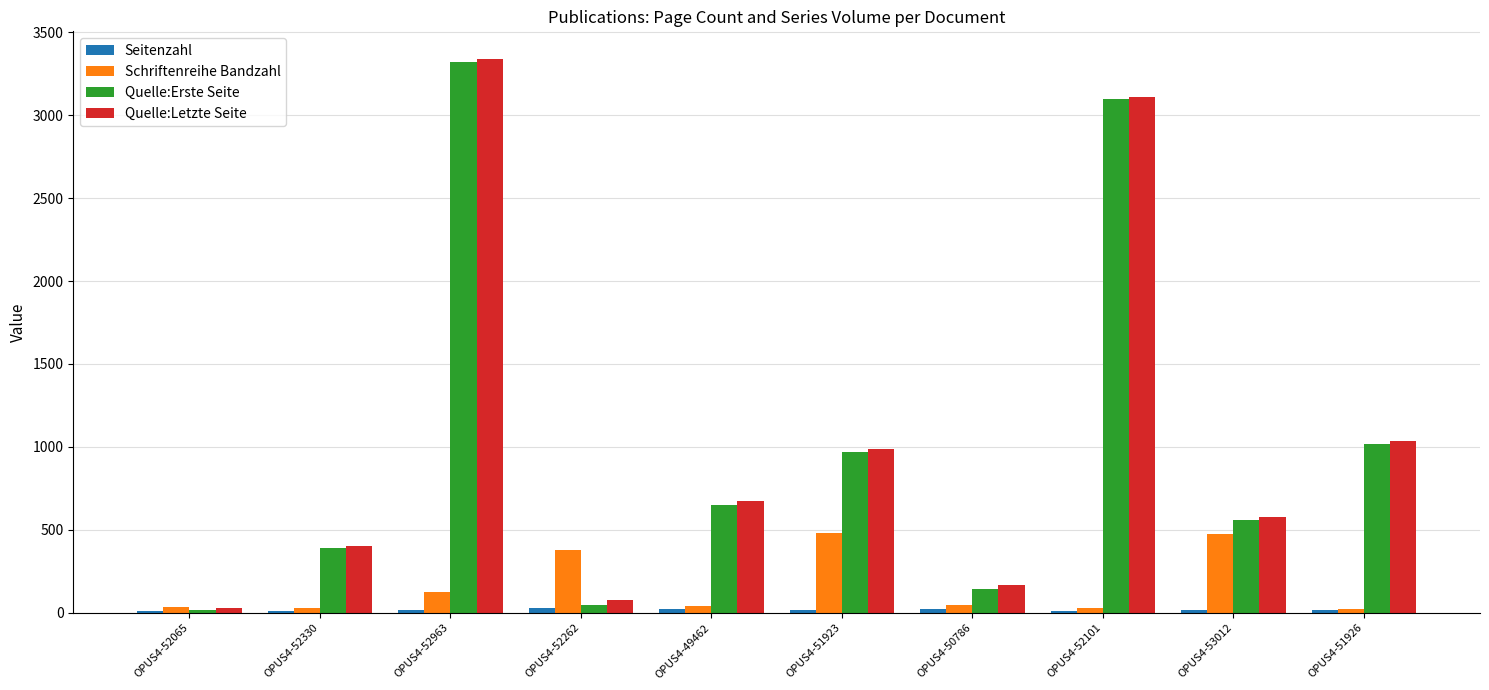

Is the value of Quelle:Erste Seite at OPUS4-51923 greater than the value of Schriftenreihe Bandzahl at OPUS4-51926?

Yes